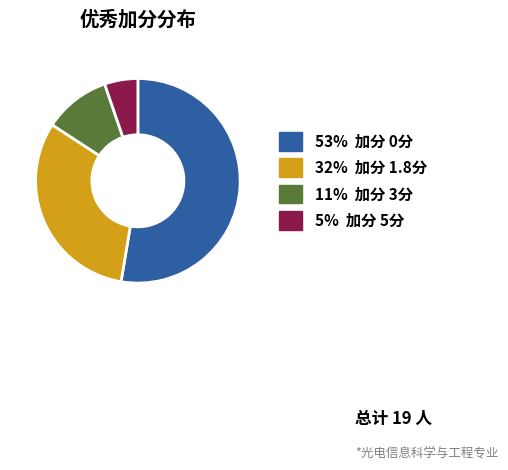

Is there any slice that represents more than half of the pie?

Yes